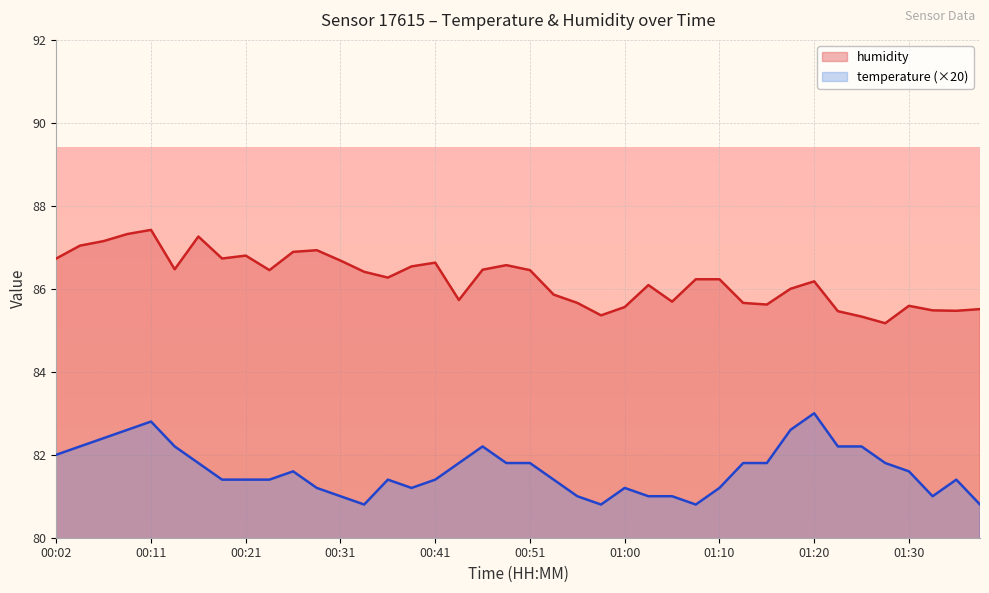

True or false: humidity and temperature intersect in this chart.

False